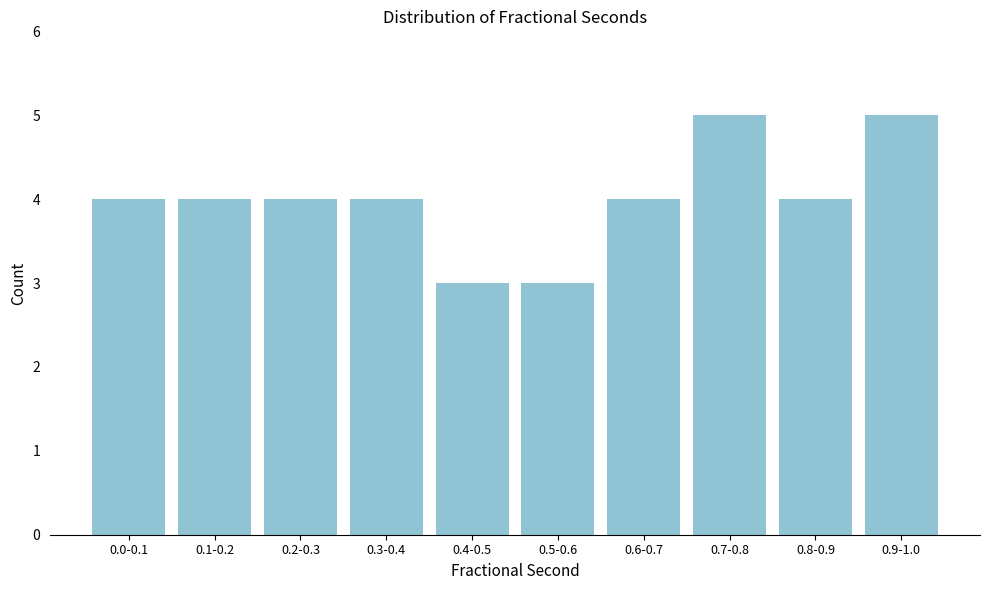

Reading right to left, what are all the values shown in this chart?

5	4	5	4	3	3	4	4	4	4